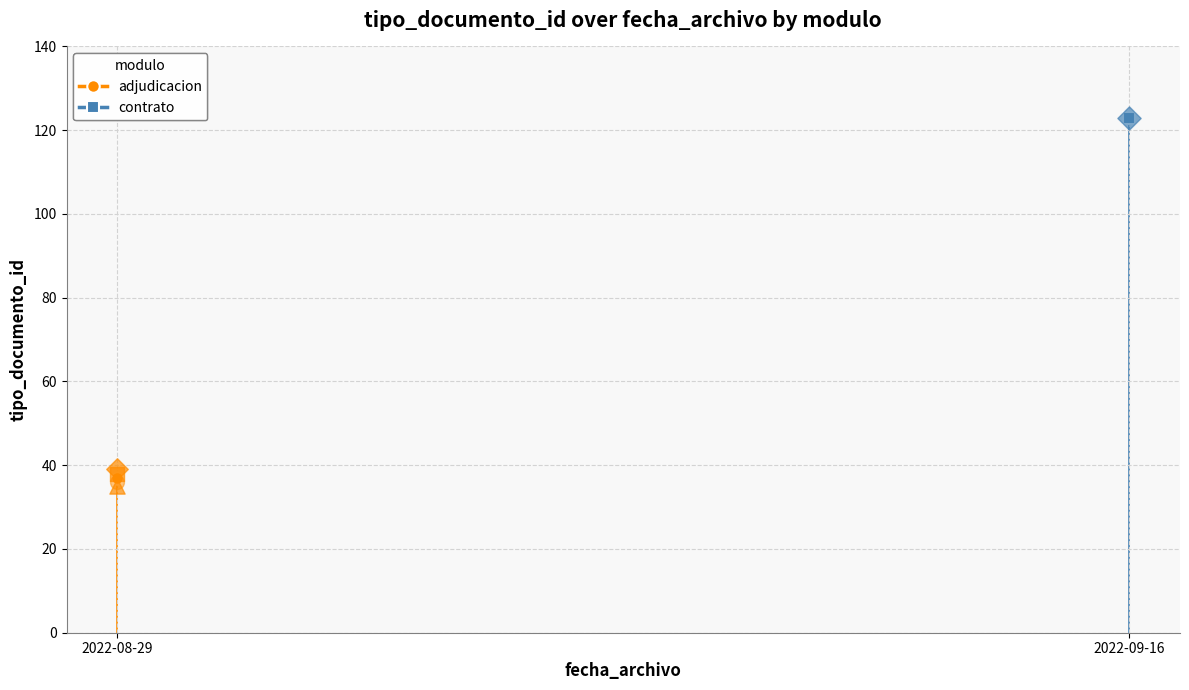

Which series contains the lowest Y value?

adjudicacion